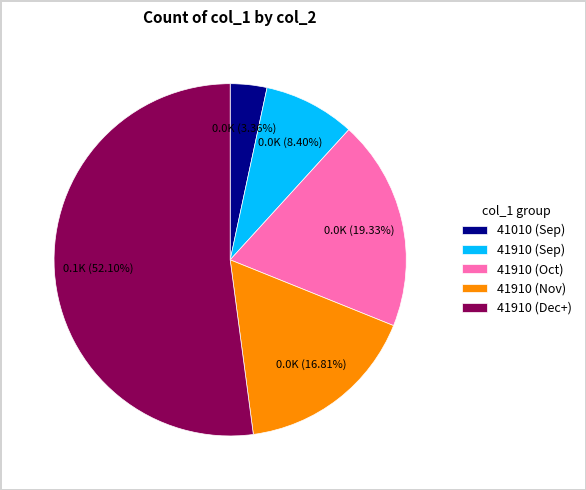

Rank the categories by value from highest to lowest.

41910 (Dec+), 41910 (Oct), 41910 (Nov), 41910 (Sep), 41010 (Sep)